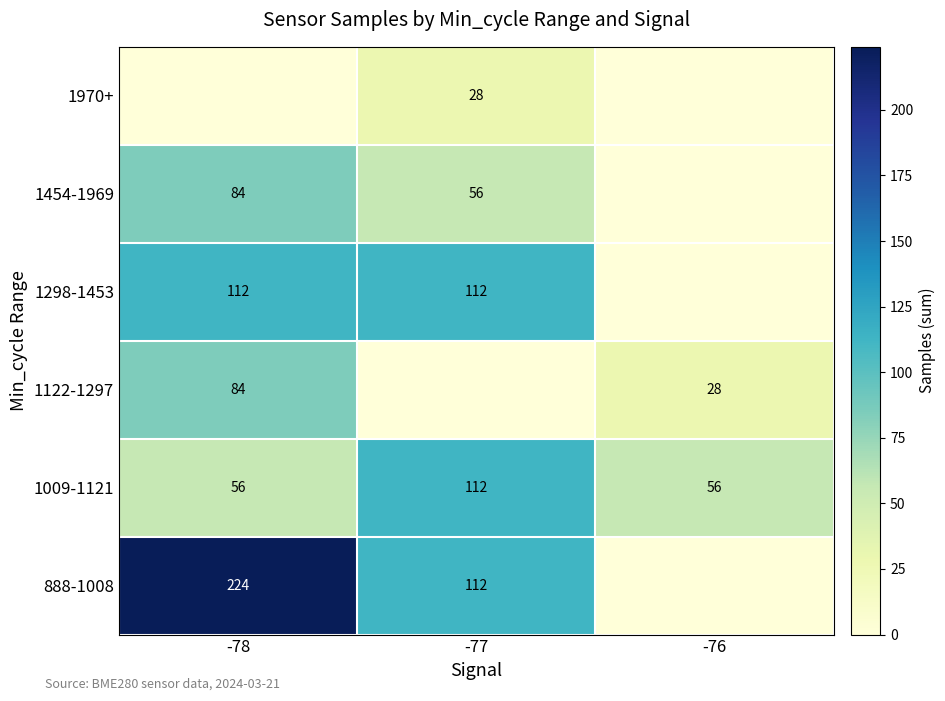

At how many categories does at least one series exceed 70?

2